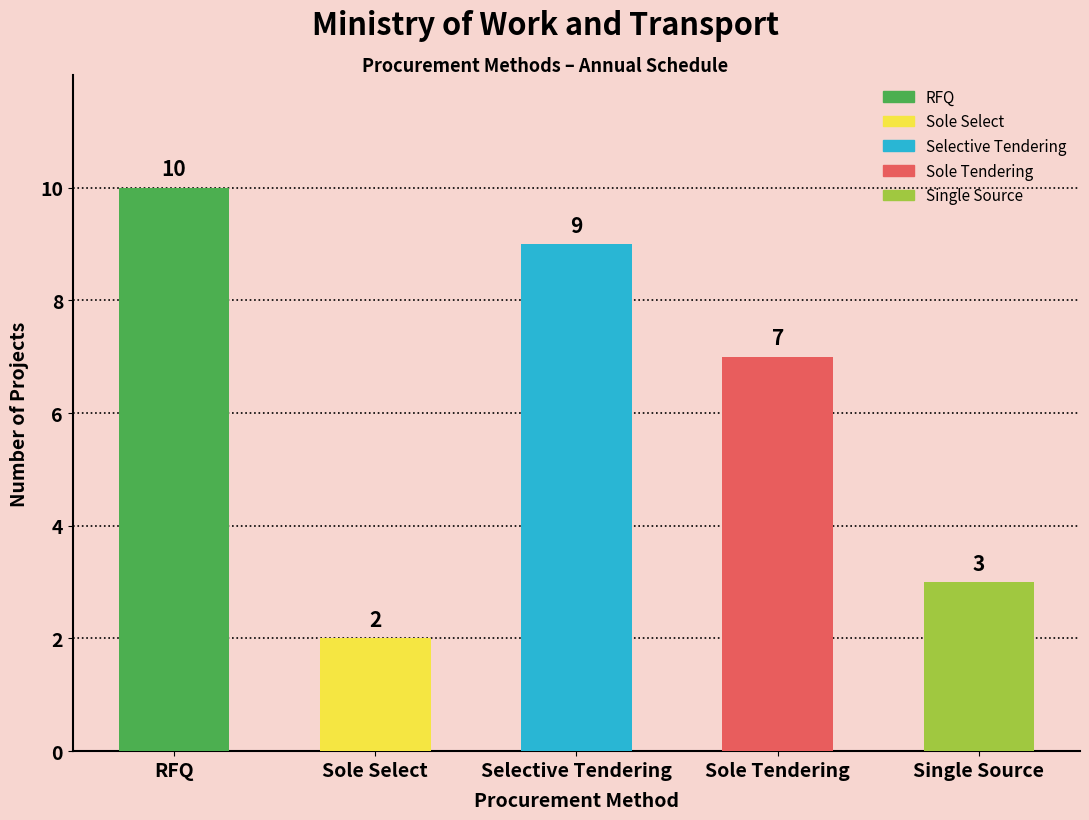

What is the maximum value shown in the chart?

10